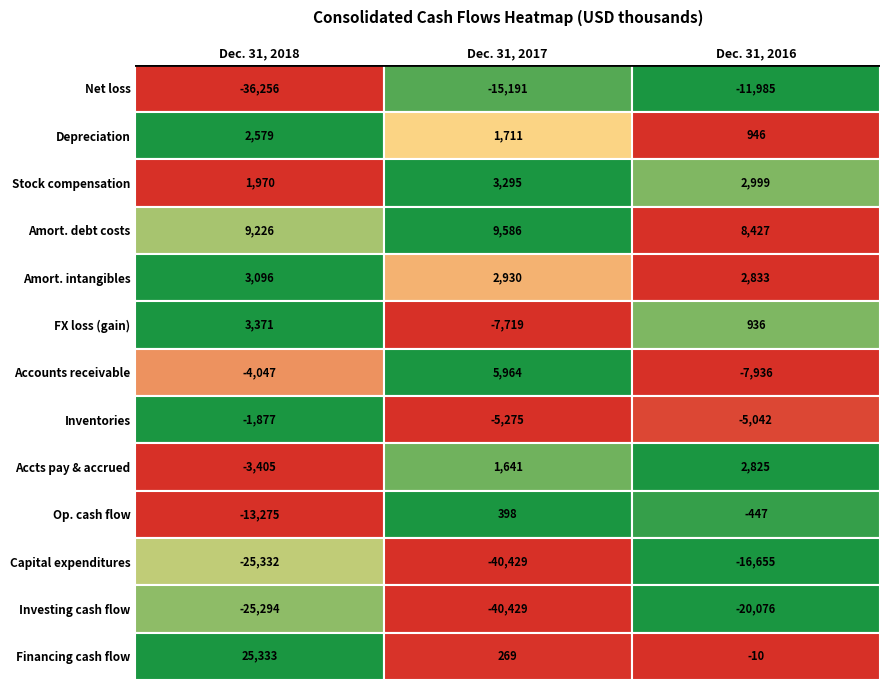

Which series has the largest range (max minus min)?

Financing cash flow